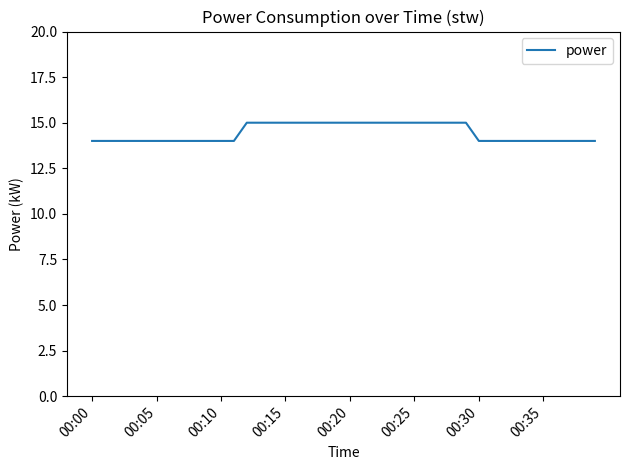

What is the smallest value displayed?

14